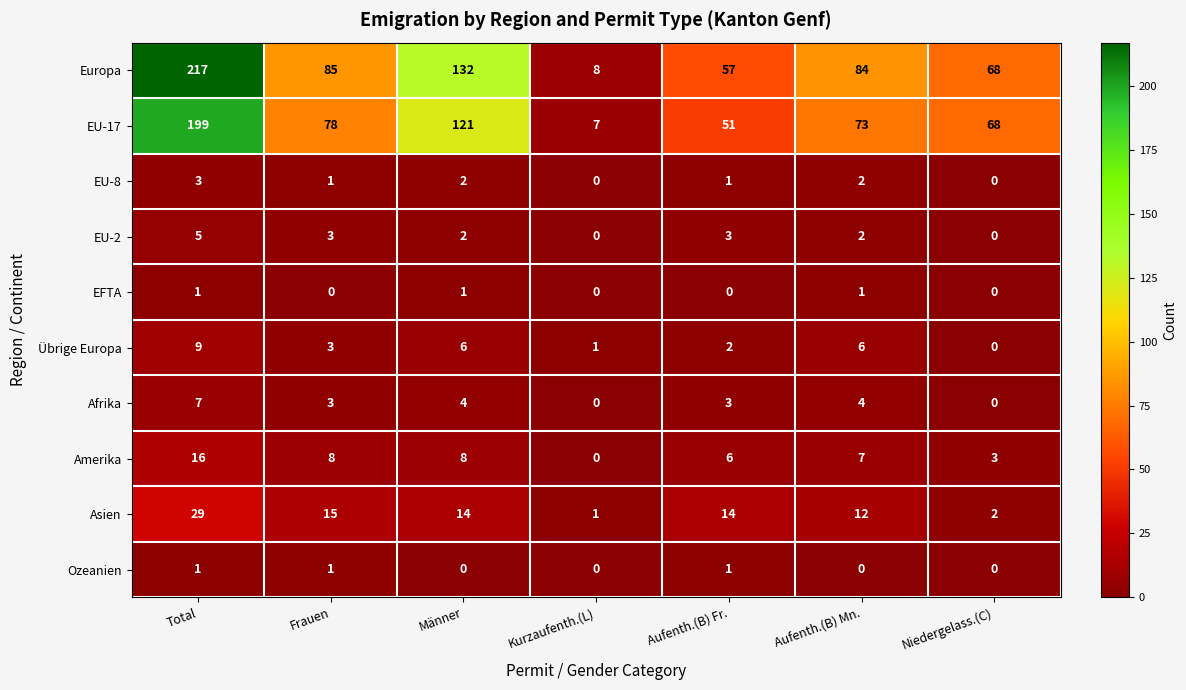

What is the total value across all series at Männer?

290